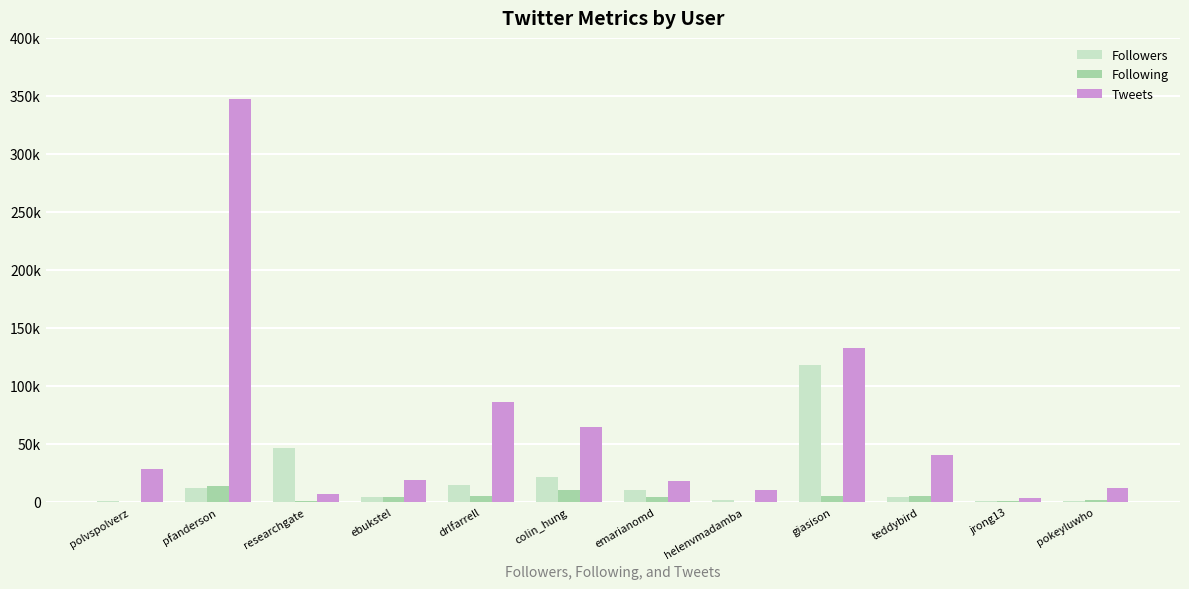

What are all the series names shown in the legend?

Followers, Following, Tweets